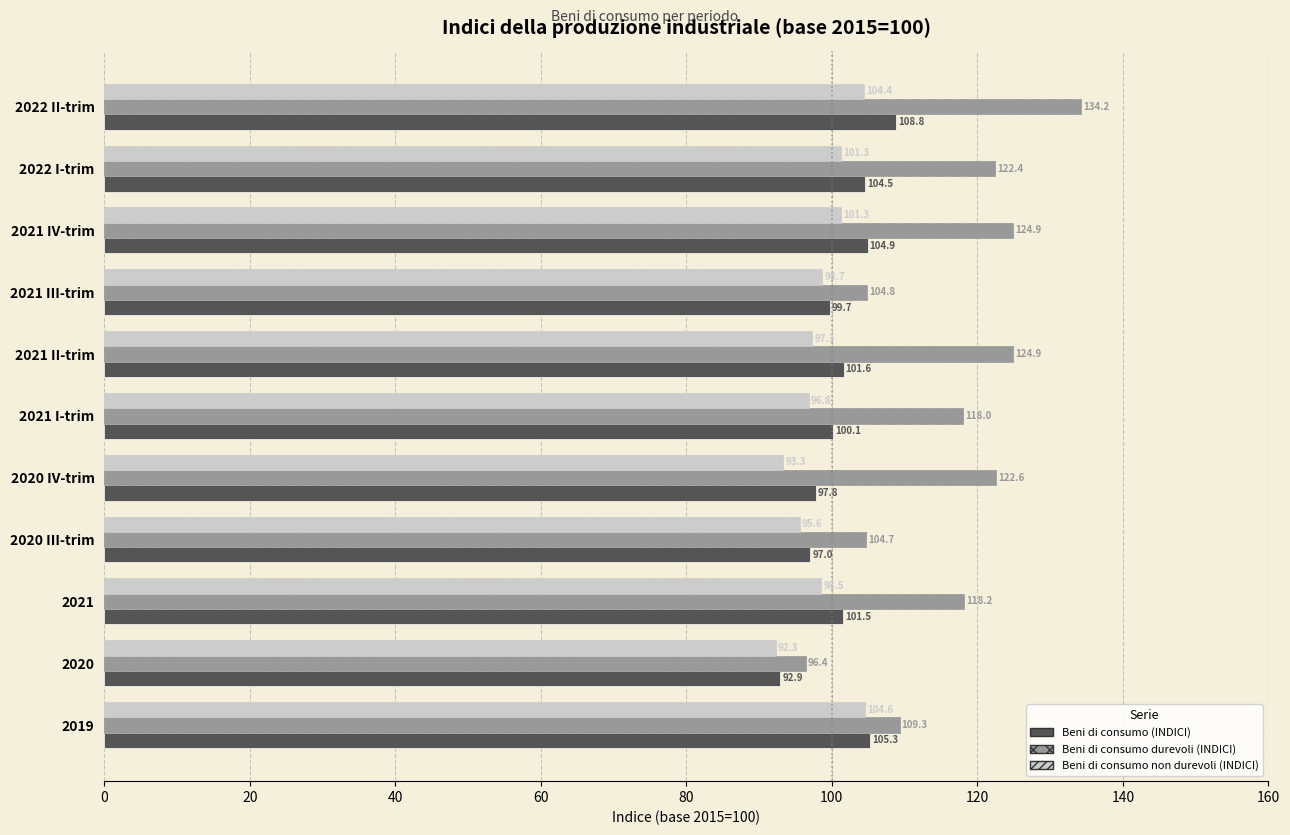

Where is Beni di consumo durevoli (INDICI) nearest to the value 115?

2021 I-trim